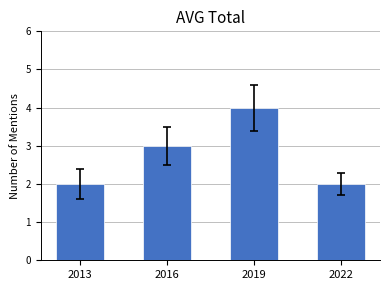

Which category has the highest value across all series?

2019